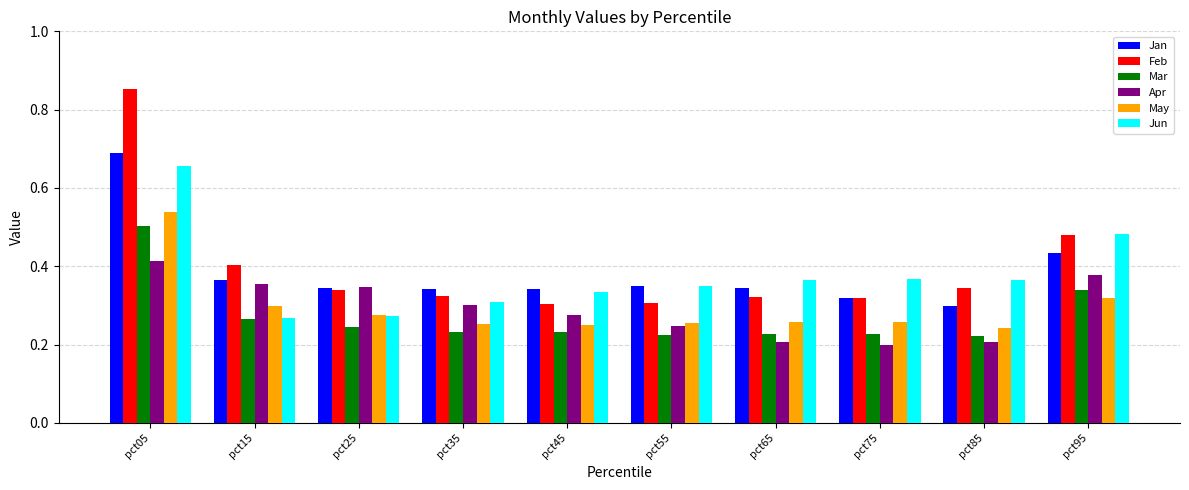

What is the total value across all series at pct05?

3.7